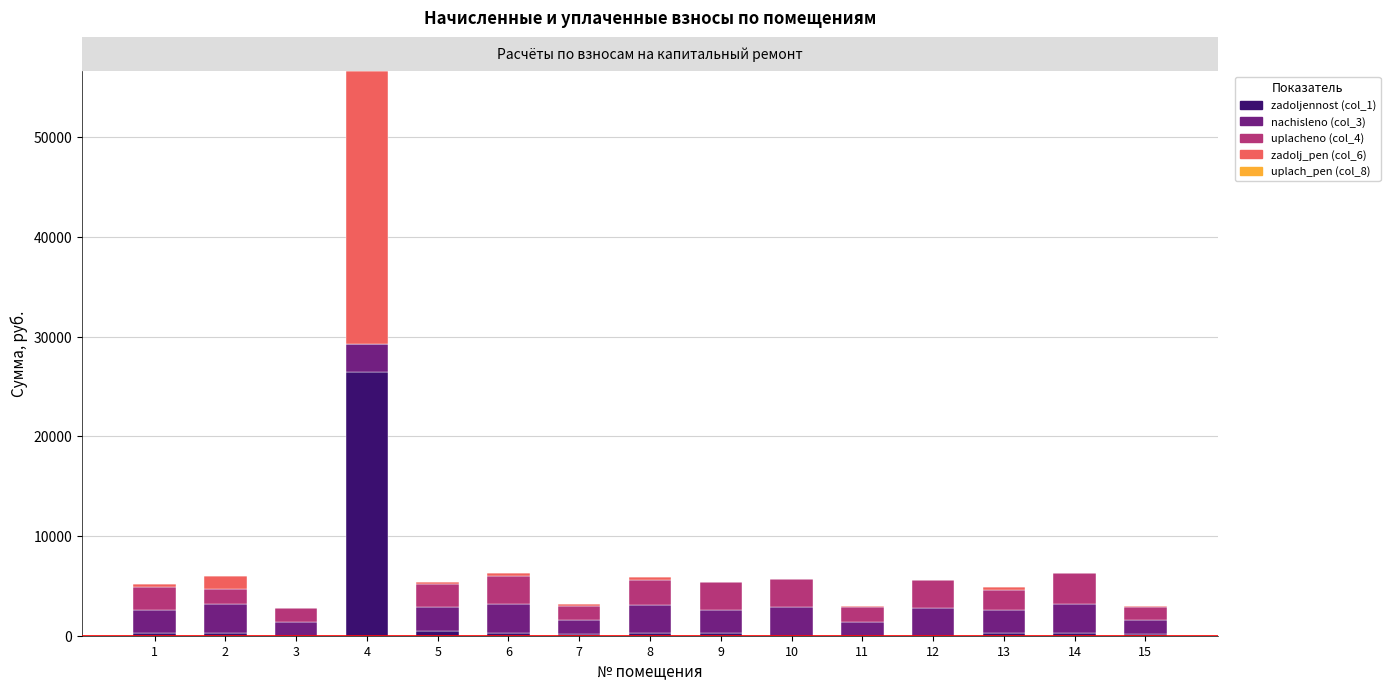

At which category is the sum across all series the highest?

4